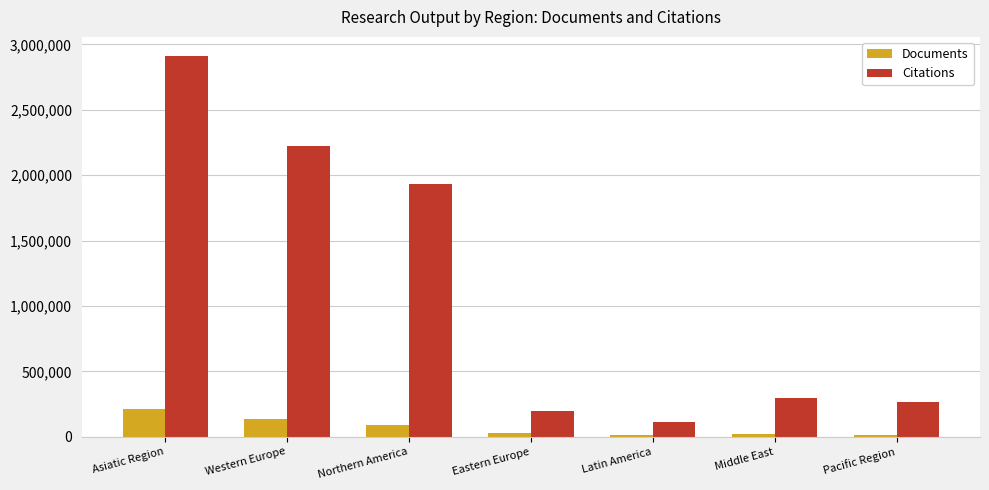

Are the bars horizontal?

No